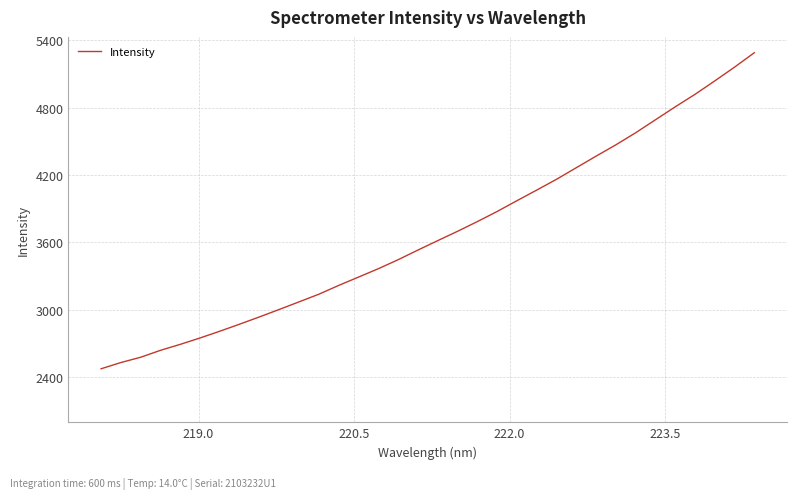

What is the maximum value shown in the chart?

5288.5